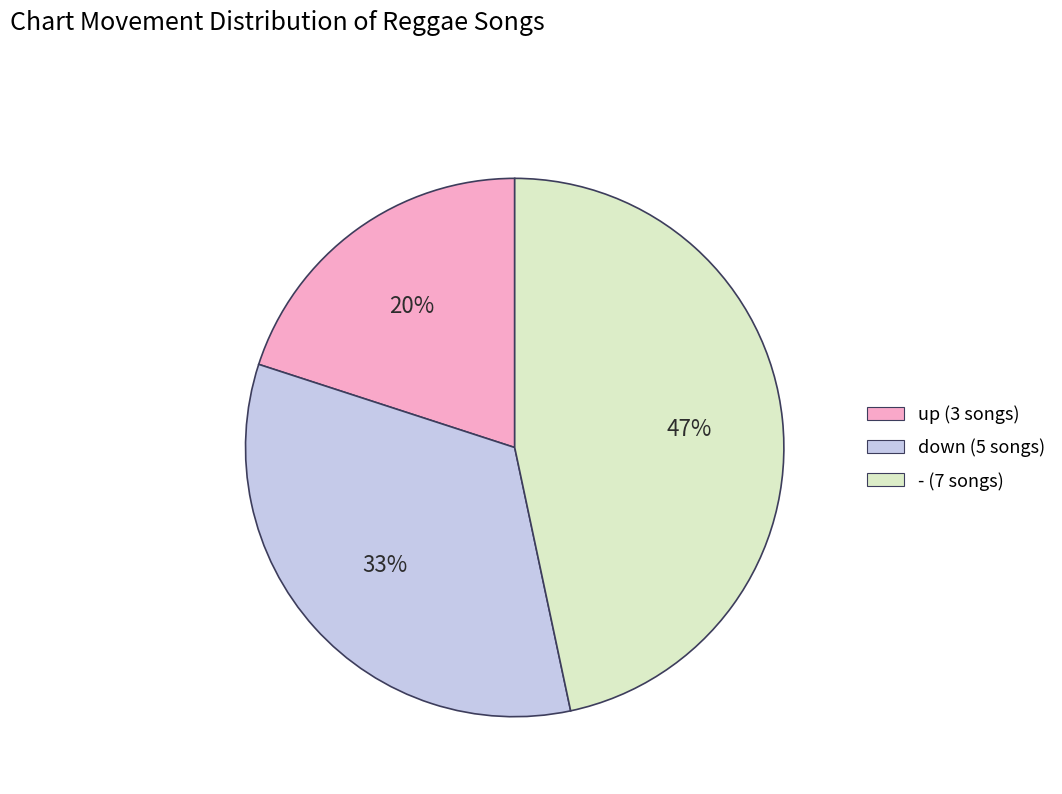

To the nearest percent, what is the difference between the largest and smallest slice percentages?

27%